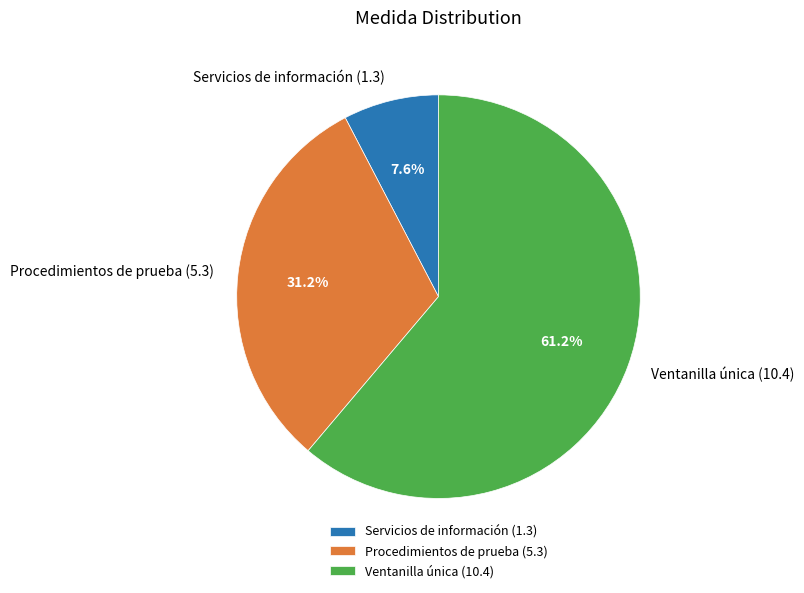

Does Servicios de información (1.3) represent more than half of the total?

No